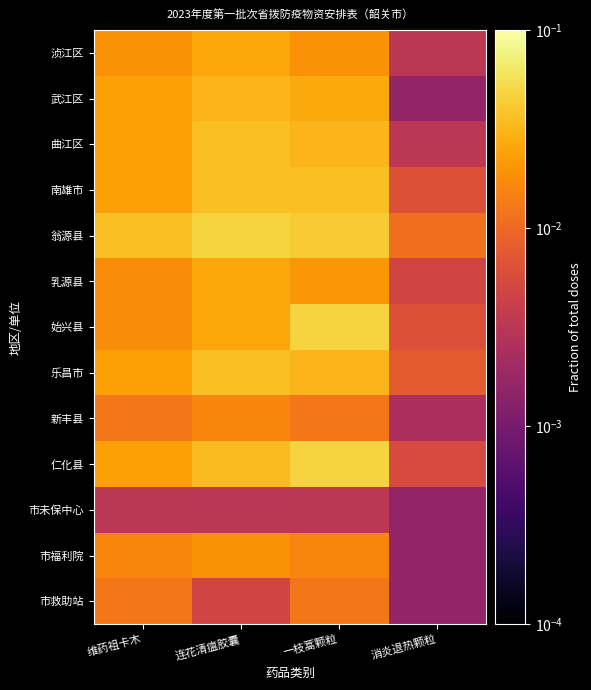

Reading left to right, what are all the values shown in this chart?

浈江区: 维药祖卡木=0.0	连花清瘟胶囊=0.0	一枝蒿颗粒=0.0	消炎退热颗粒=0.0
武江区: 维药祖卡木=0.0	连花清瘟胶囊=0.0	一枝蒿颗粒=0.0	消炎退热颗粒=0.0
曲江区: 维药祖卡木=0.0	连花清瘟胶囊=0.0	一枝蒿颗粒=0.0	消炎退热颗粒=0.0
南雄市: 维药祖卡木=0.0	连花清瘟胶囊=0.0	一枝蒿颗粒=0.0	消炎退热颗粒=0.0
翁源县: 维药祖卡木=0.0	连花清瘟胶囊=0.0	一枝蒿颗粒=0.0	消炎退热颗粒=0.0
乳源县: 维药祖卡木=0.0	连花清瘟胶囊=0.0	一枝蒿颗粒=0.0	消炎退热颗粒=0.0
始兴县: 维药祖卡木=0.0	连花清瘟胶囊=0.0	一枝蒿颗粒=0.0	消炎退热颗粒=0.0
乐昌市: 维药祖卡木=0.0	连花清瘟胶囊=0.0	一枝蒿颗粒=0.0	消炎退热颗粒=0.0
新丰县: 维药祖卡木=0.0	连花清瘟胶囊=0.0	一枝蒿颗粒=0.0	消炎退热颗粒=0.0
仁化县: 维药祖卡木=0.0	连花清瘟胶囊=0.0	一枝蒿颗粒=0.0	消炎退热颗粒=0.0
市未保中心: 维药祖卡木=0.0	连花清瘟胶囊=0.0	一枝蒿颗粒=0.0	消炎退热颗粒=0.0
市福利院: 维药祖卡木=0.0	连花清瘟胶囊=0.0	一枝蒿颗粒=0.0	消炎退热颗粒=0.0
市救助站: 维药祖卡木=0.0	连花清瘟胶囊=0.0	一枝蒿颗粒=0.0	消炎退热颗粒=0.0